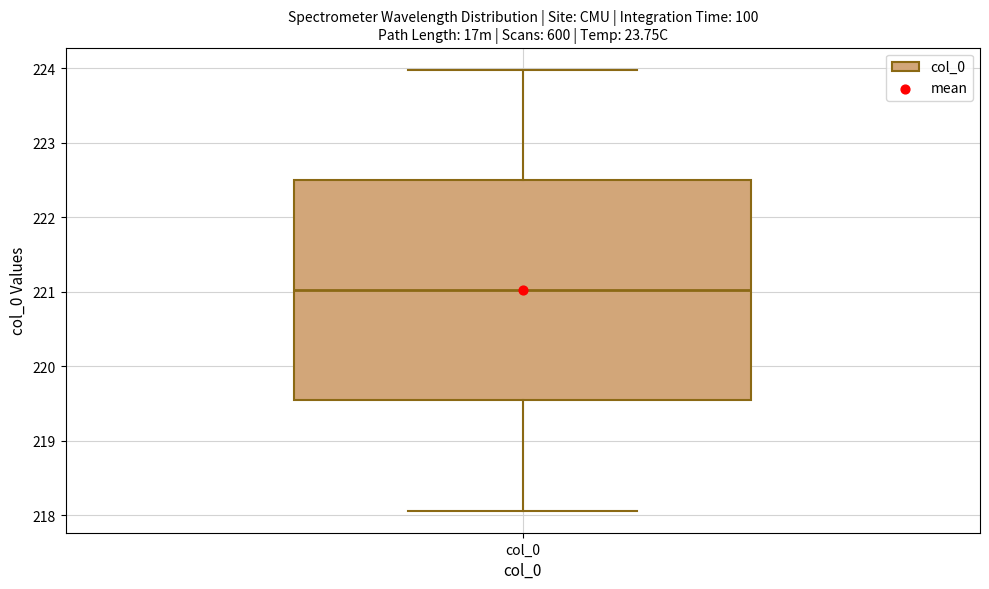

Where does the lower whisker of the box for col_0 end on the y-axis? The values are not printed on the chart, so give them approximately, as read against the axis.

218.1